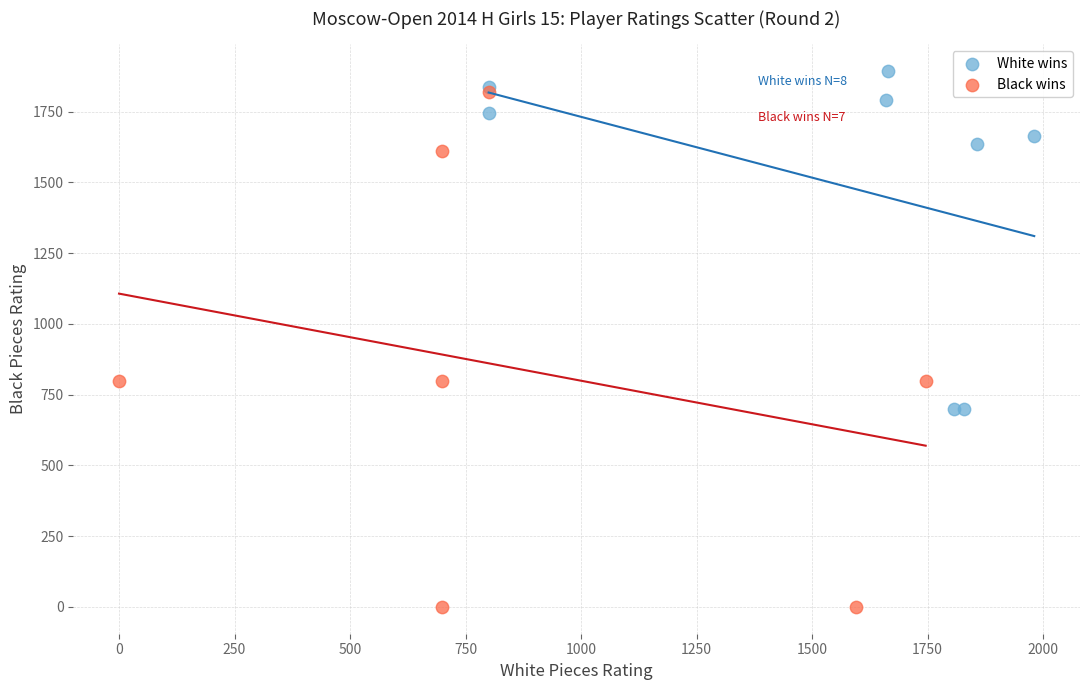

Which series contains the lowest Y value?

Black wins